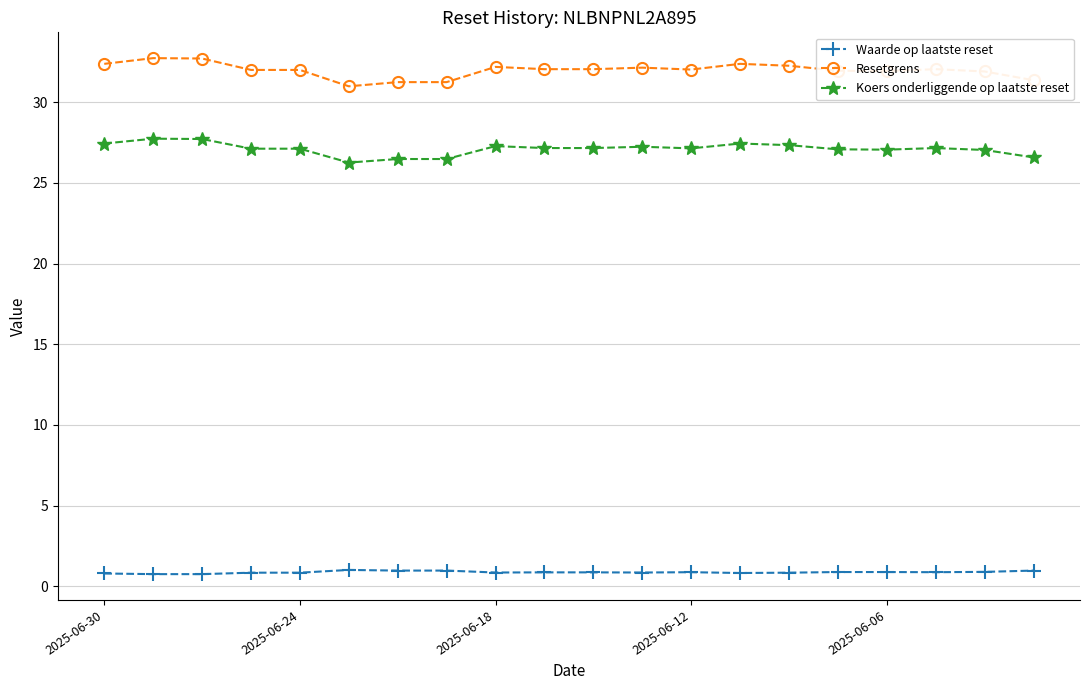

Is this an area chart (filled region under the line)?

No